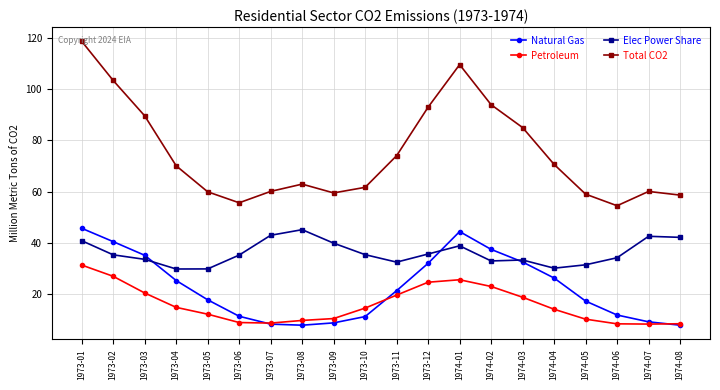

What is the difference between the highest and lowest values at 1973-02?

76.6